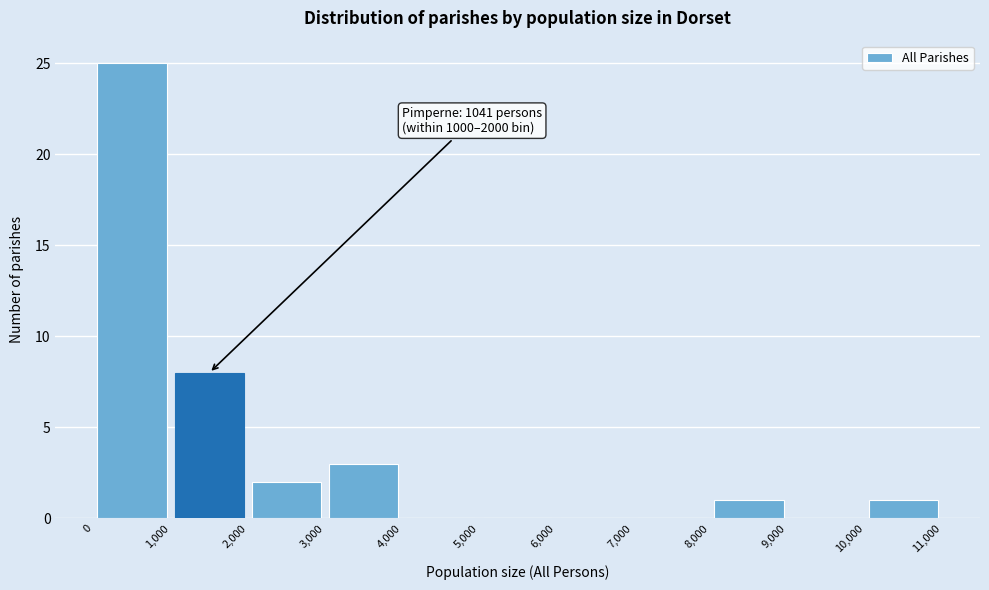

Which range on the x-axis has the tallest bar?

0 to 1,000